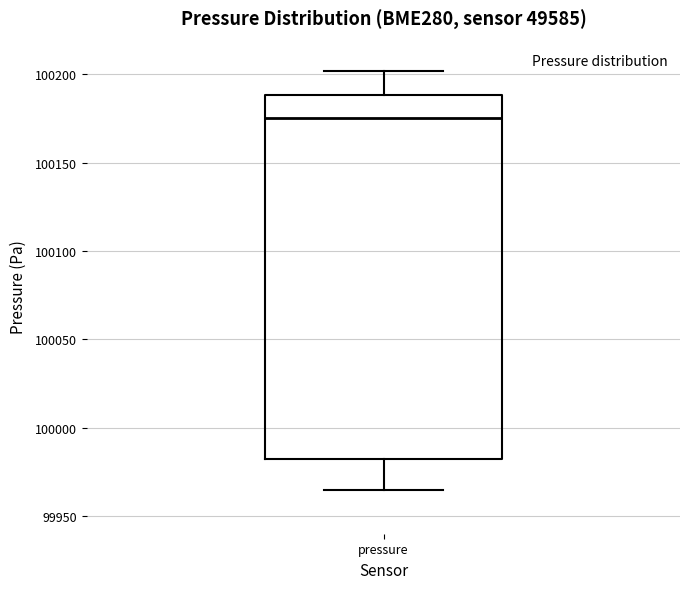

Transcribe this box plot: give where the median line is, the range the box spans, and where the two whiskers end, as read against the y-axis. The values are not printed on the chart, so give them approximately, as read against the axis.

median 100175, box 99980 to 100190, whiskers 99965 to 100200